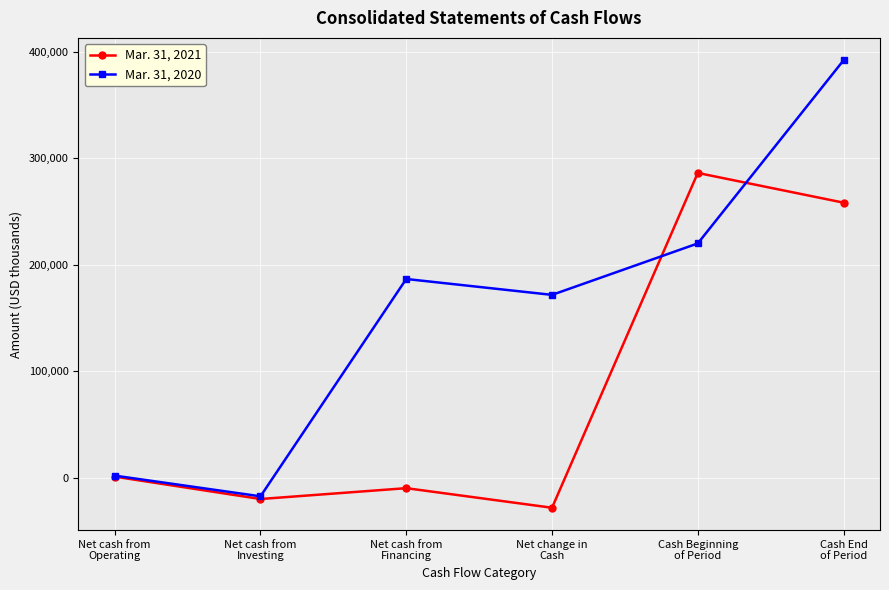

Reading left to right, extract all data points from this chart.

Mar. 31, 2021: 1308	-19684	-9507	-27883	286269	258386
Mar. 31, 2020: 2260	-17164	186768	171864	220138	392002